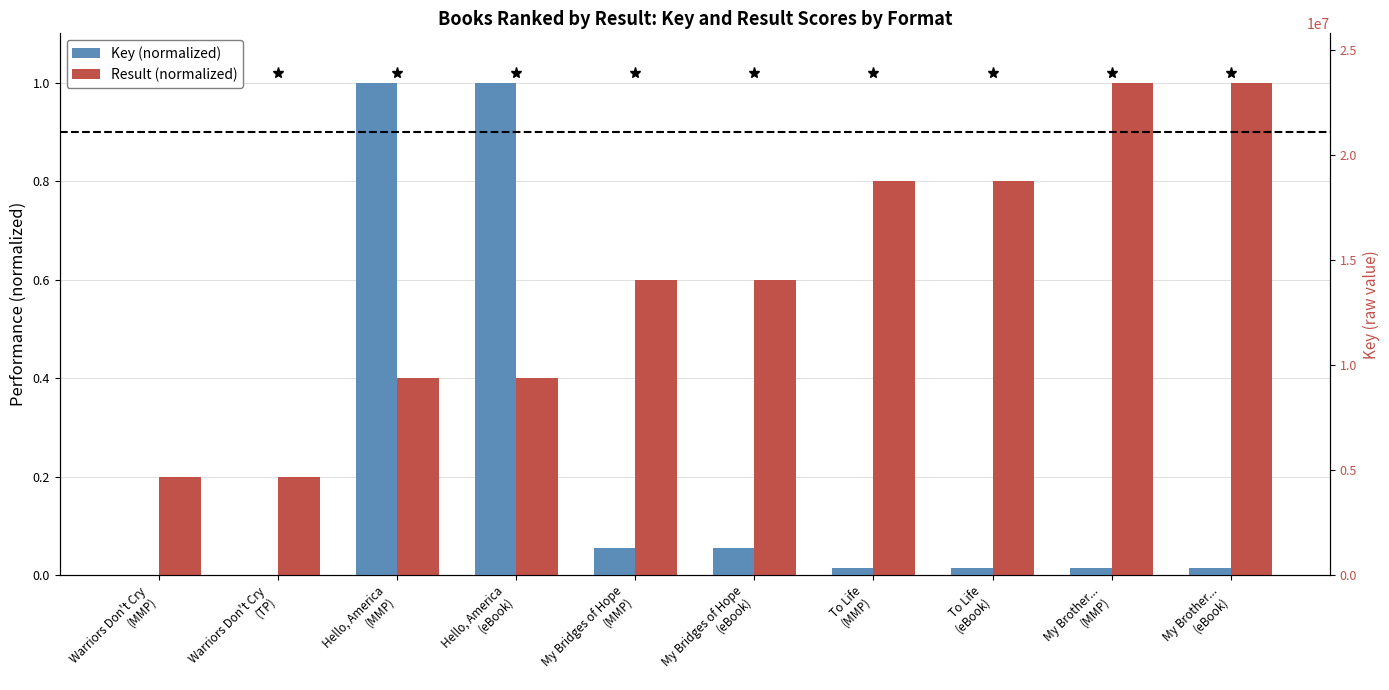

List the series in order of their peak value, lowest first.

Key (normalized), Result (normalized)